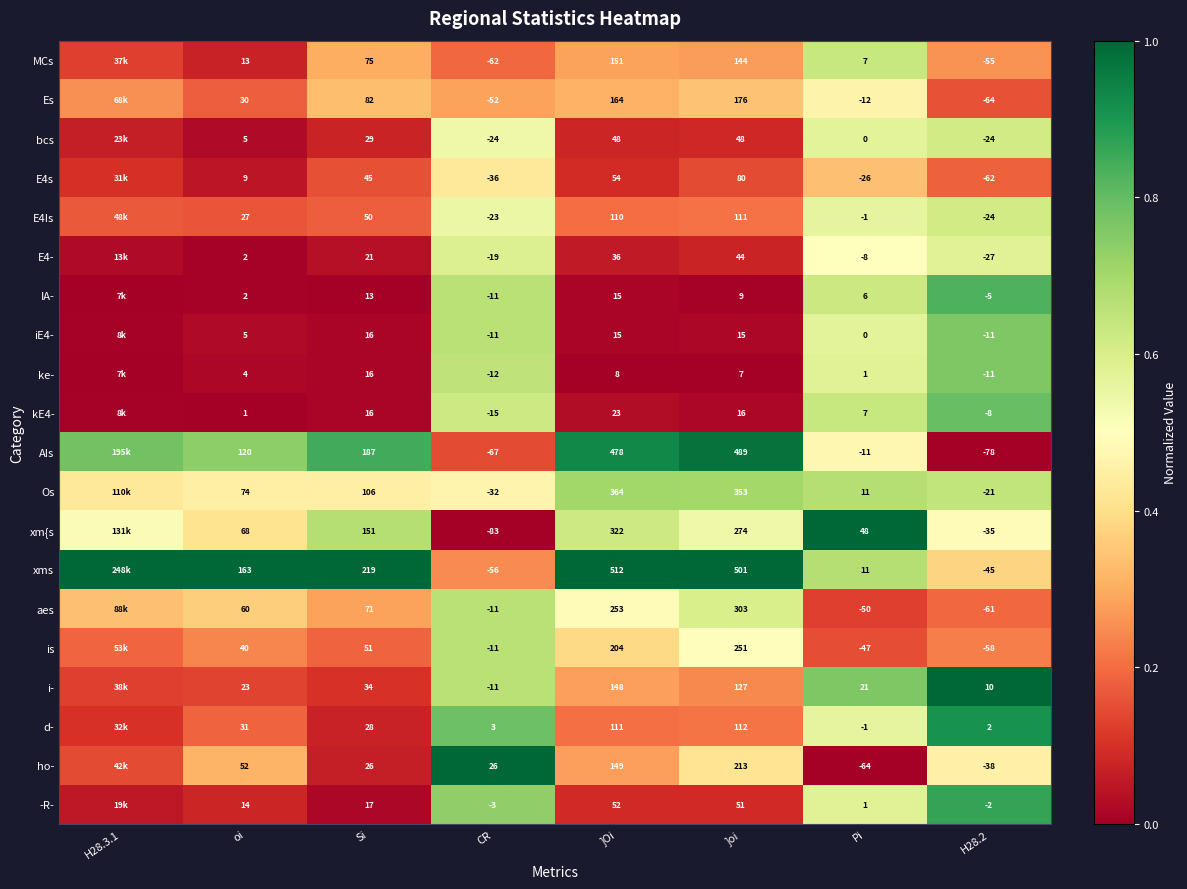

What is the total value across all series at H28.2?

-617.0